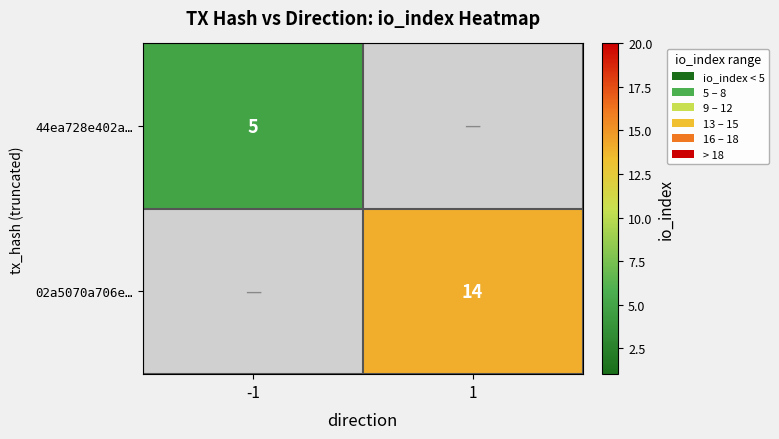

The 02a5070a706e… series shows 14 at 1. True or false?

True